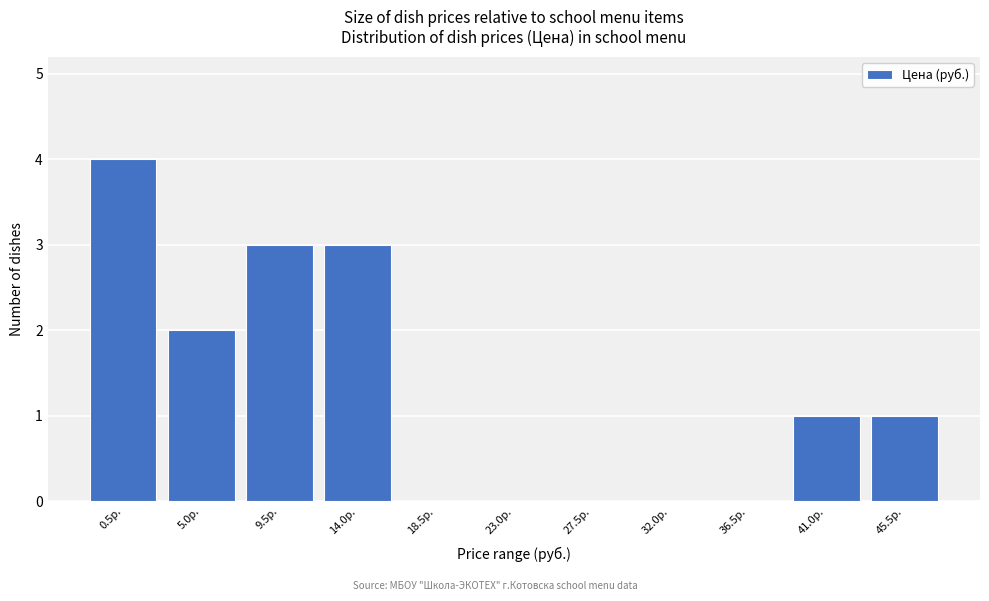

Reading left to right, extract all data points from this chart.

0.5р.=4	5.0р.=2	9.5р.=3	14.0р.=3	18.5р.=0	23.0р.=0	27.5р.=0	32.0р.=0	36.5р.=0	41.0р.=1	45.5р.=1